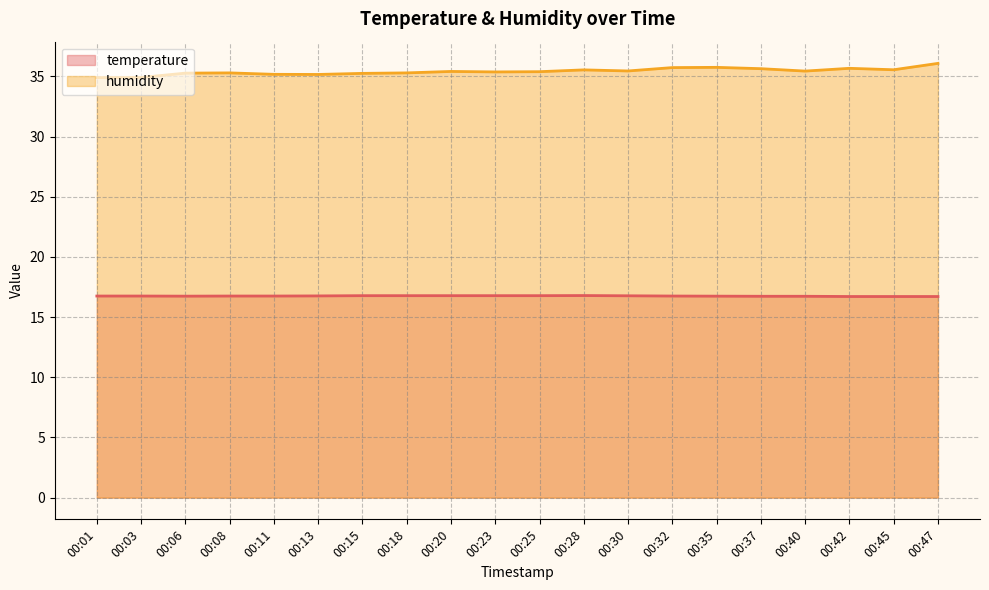

At which category does temperature reach its first local valley?

00:06